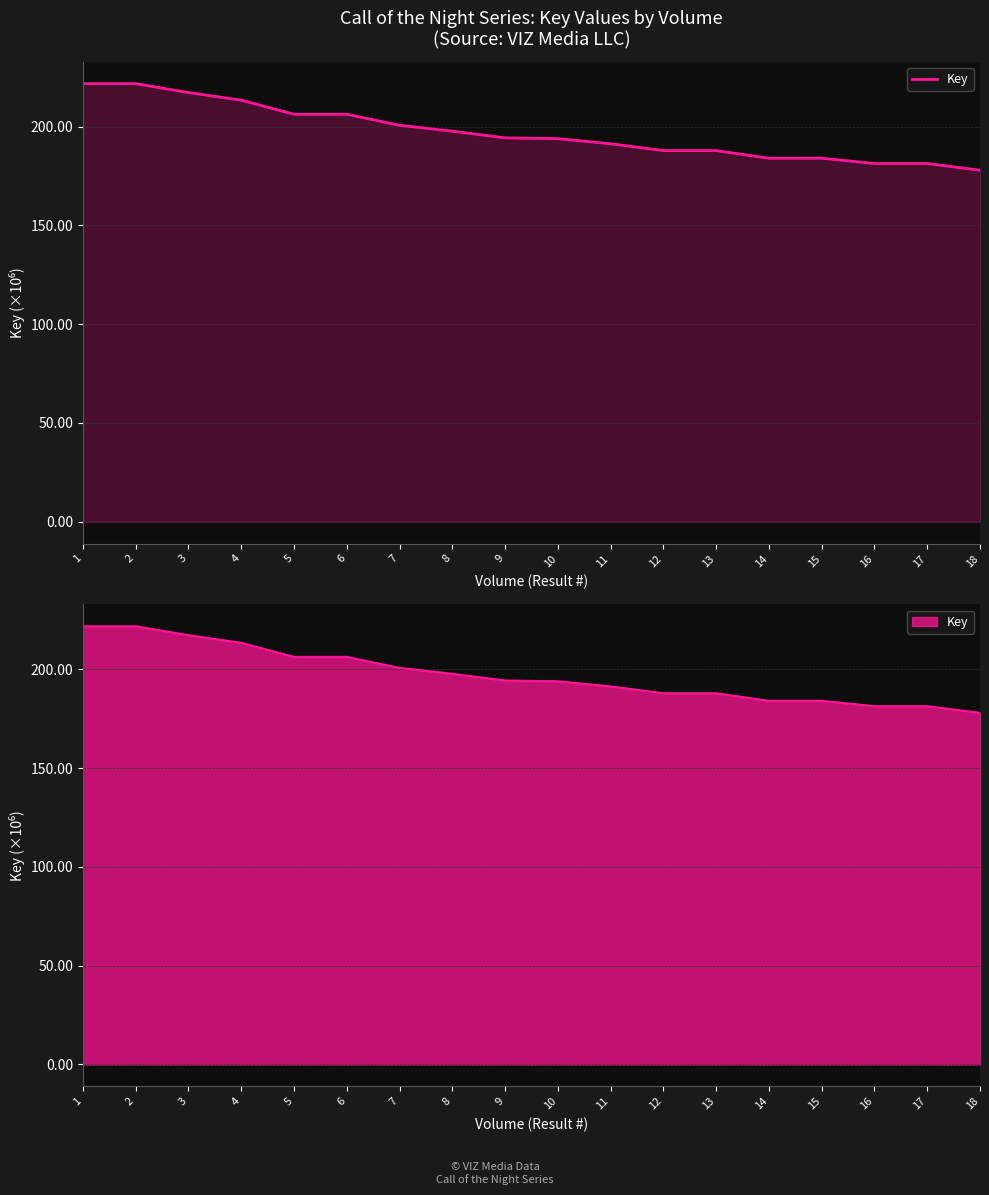

List the labels in order of value, smallest first.

18, 17, 16, 15, 14, 12, 13, 11, 10, 9, 8, 7, 6, 5, 4, 3, 2, 1